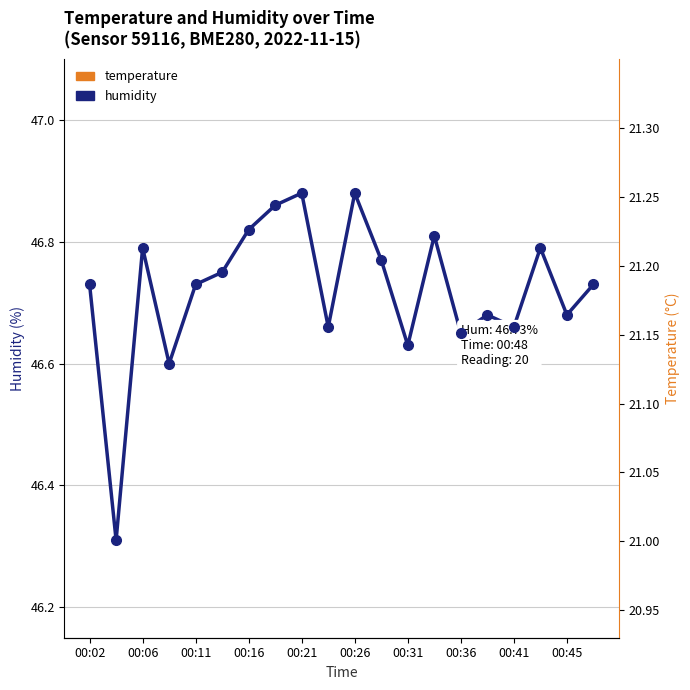

Which series has the largest total across all categories?

humidity